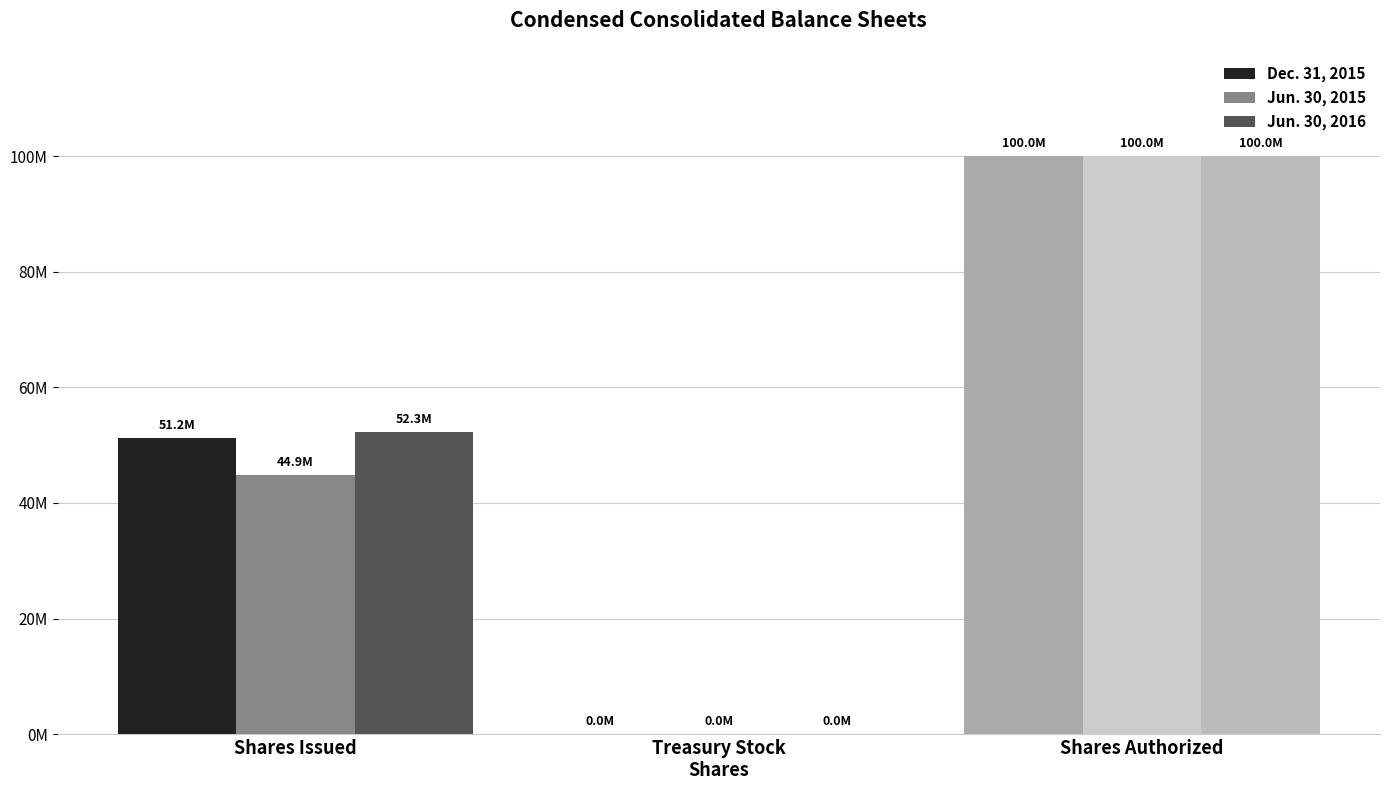

At which label is Jun. 30, 2016 closest to 50?

Shares Issued